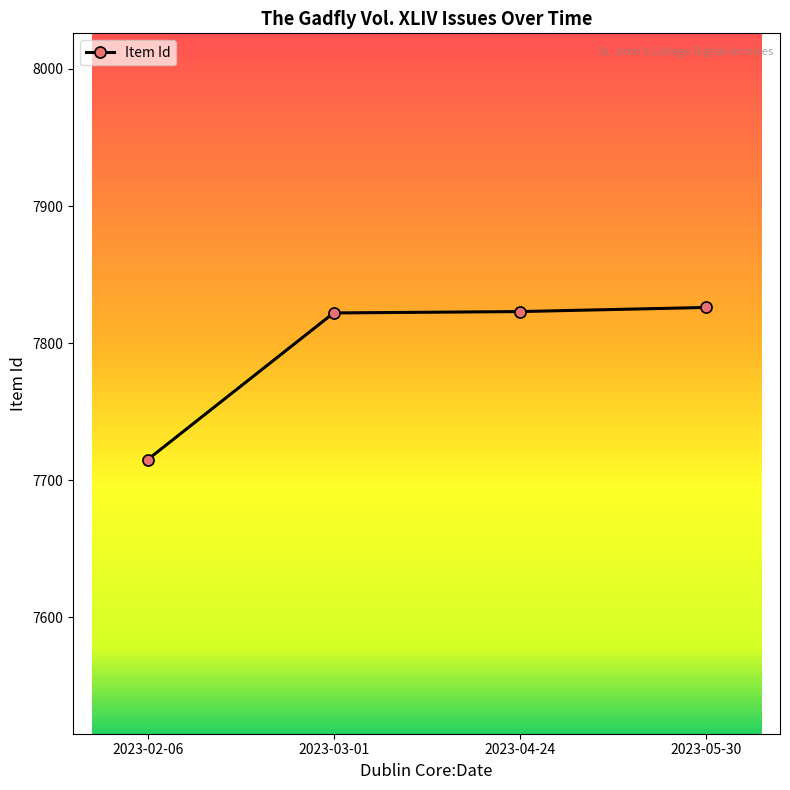

Which label corresponds to the smallest value in the chart?

2023-02-06